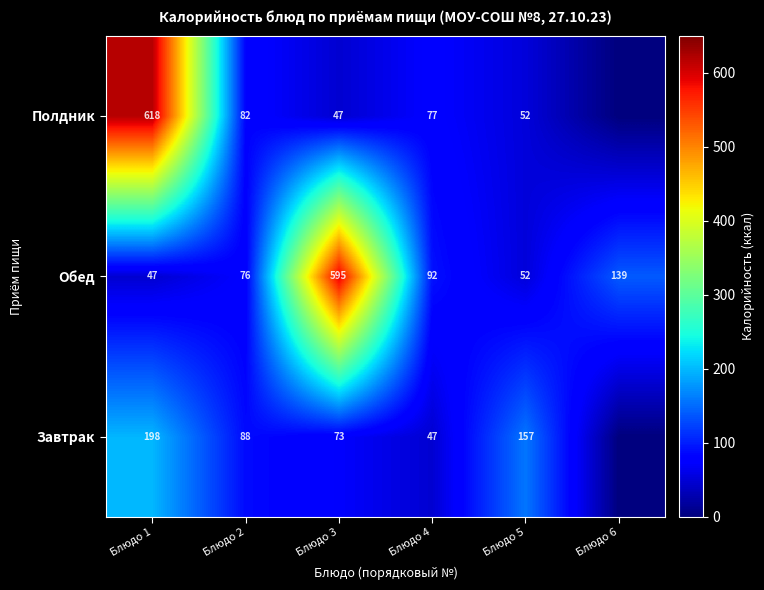

Is it true that Завтрак equals 82 at Блюдо 4?

False